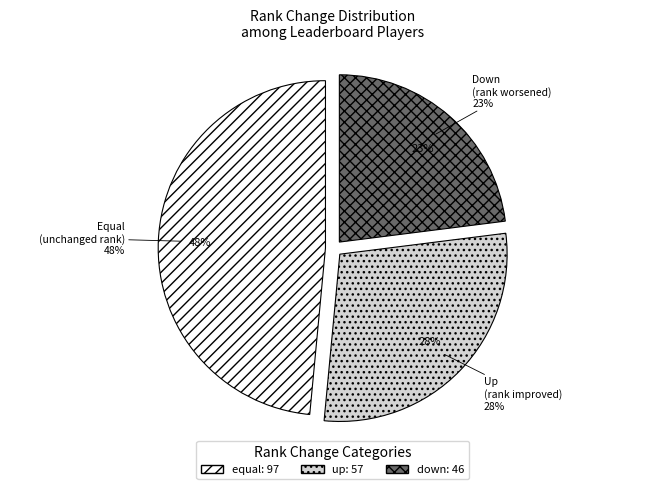

Is there a majority slice in this chart?

No